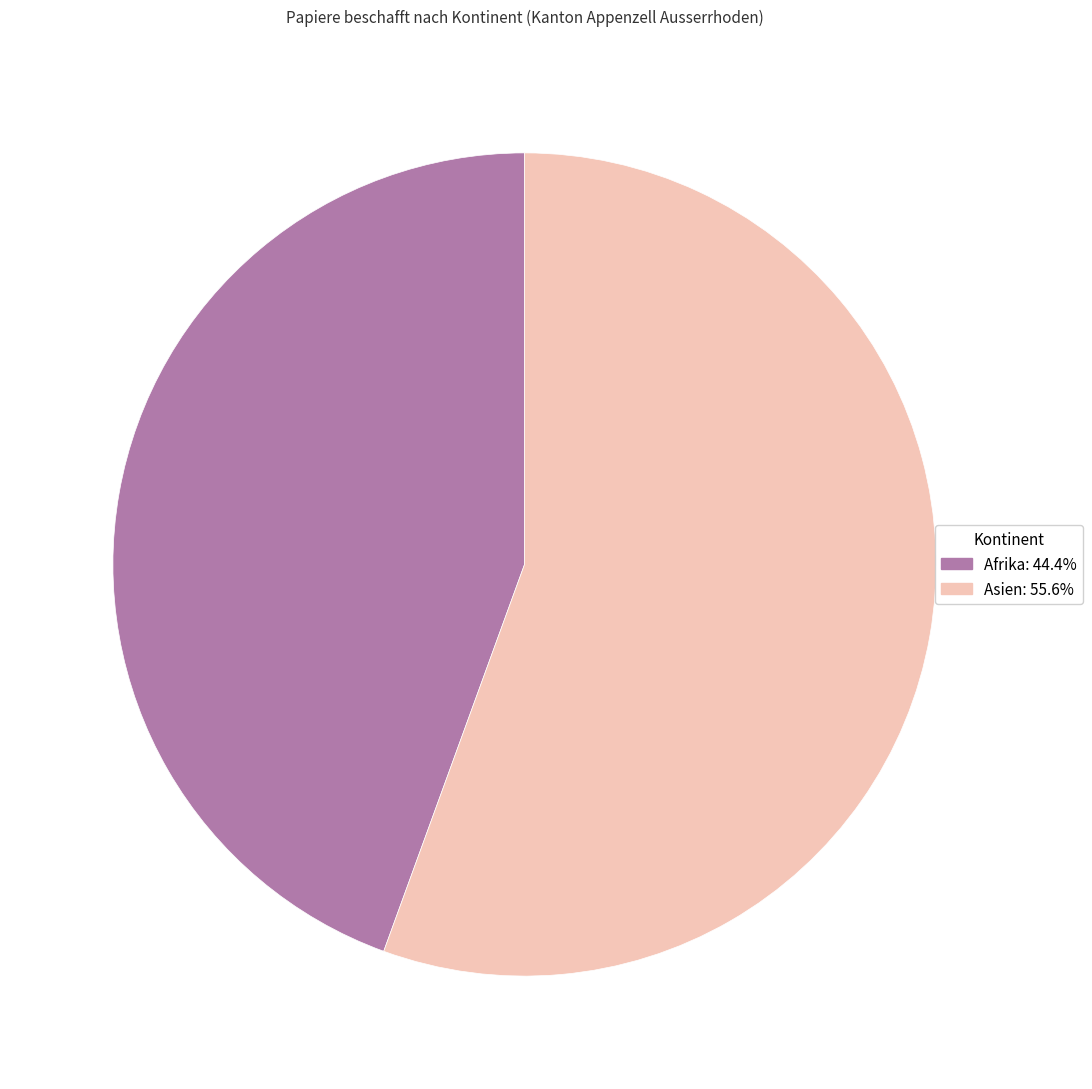

Does any single category account for the majority?

Yes